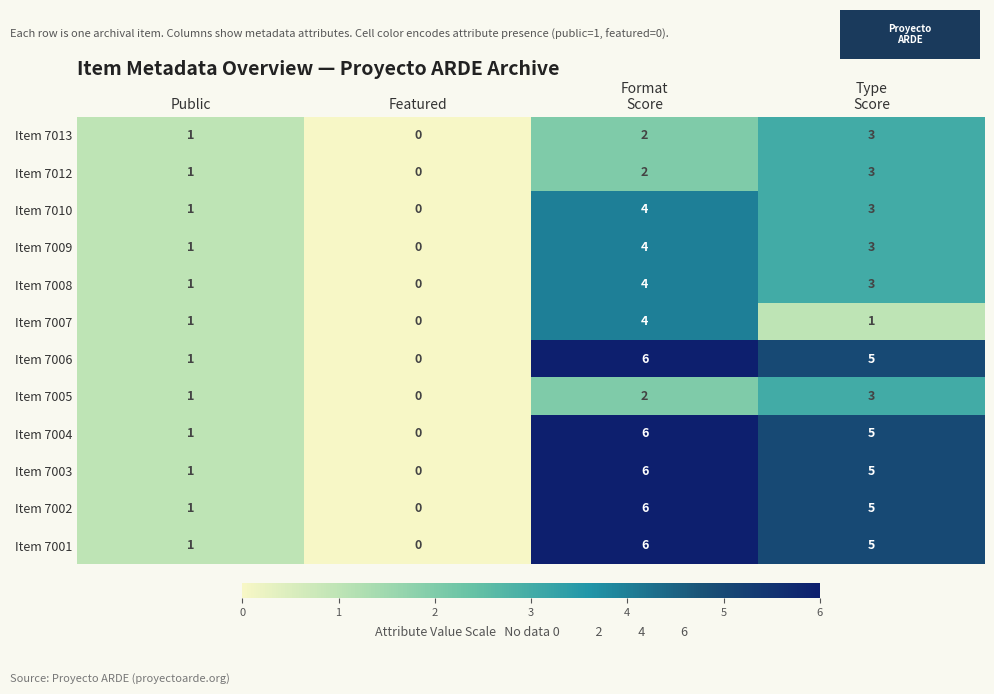

How many data points in Item 7010 are less than 3?

2